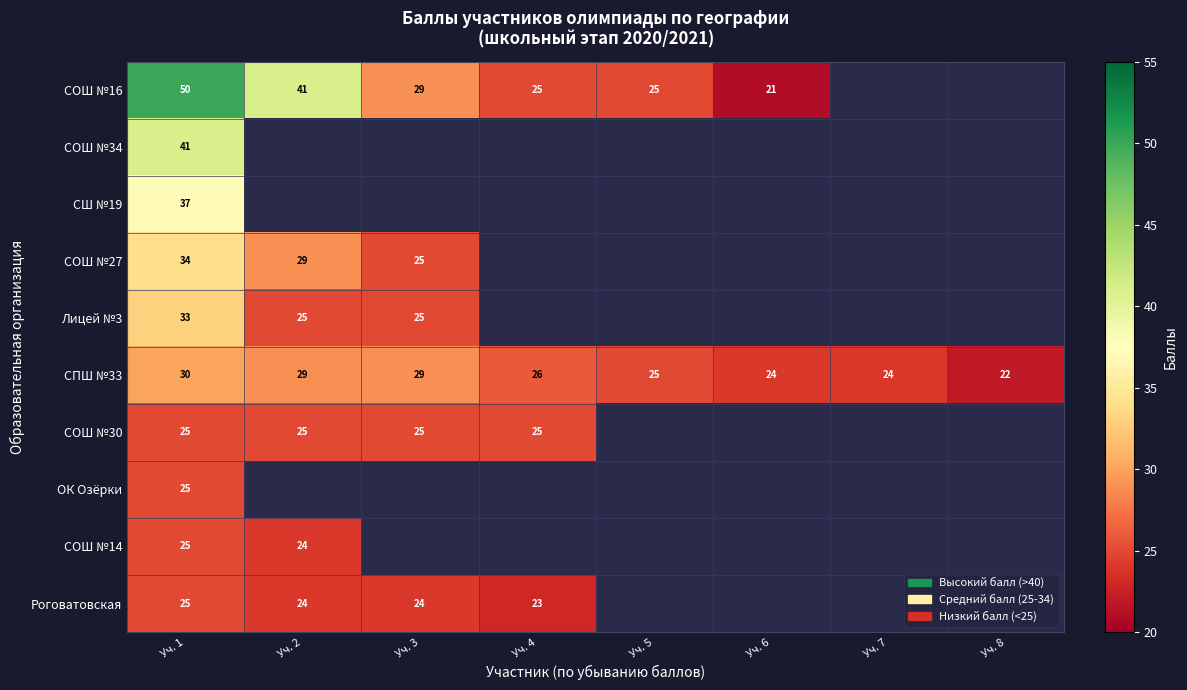

What is the highest value of the СПШ №33 series?

30